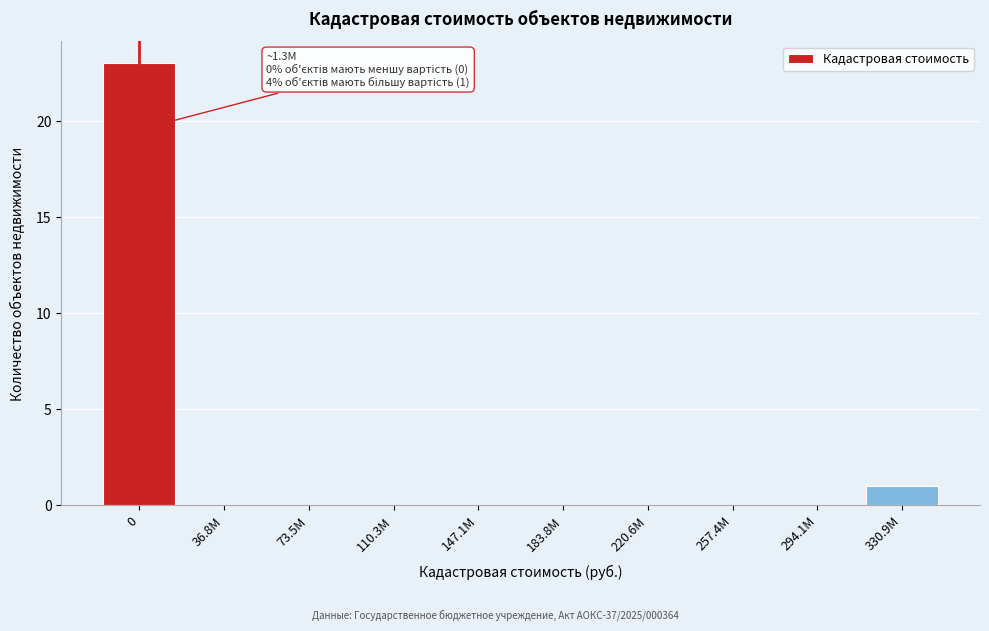

Reading left to right, transcribe all the data shown in this chart.

0=23	36.8М=0	73.5М=0	110.3М=0	147.1М=0	183.8М=0	220.6М=0	257.4М=0	294.1М=0	330.9М=1